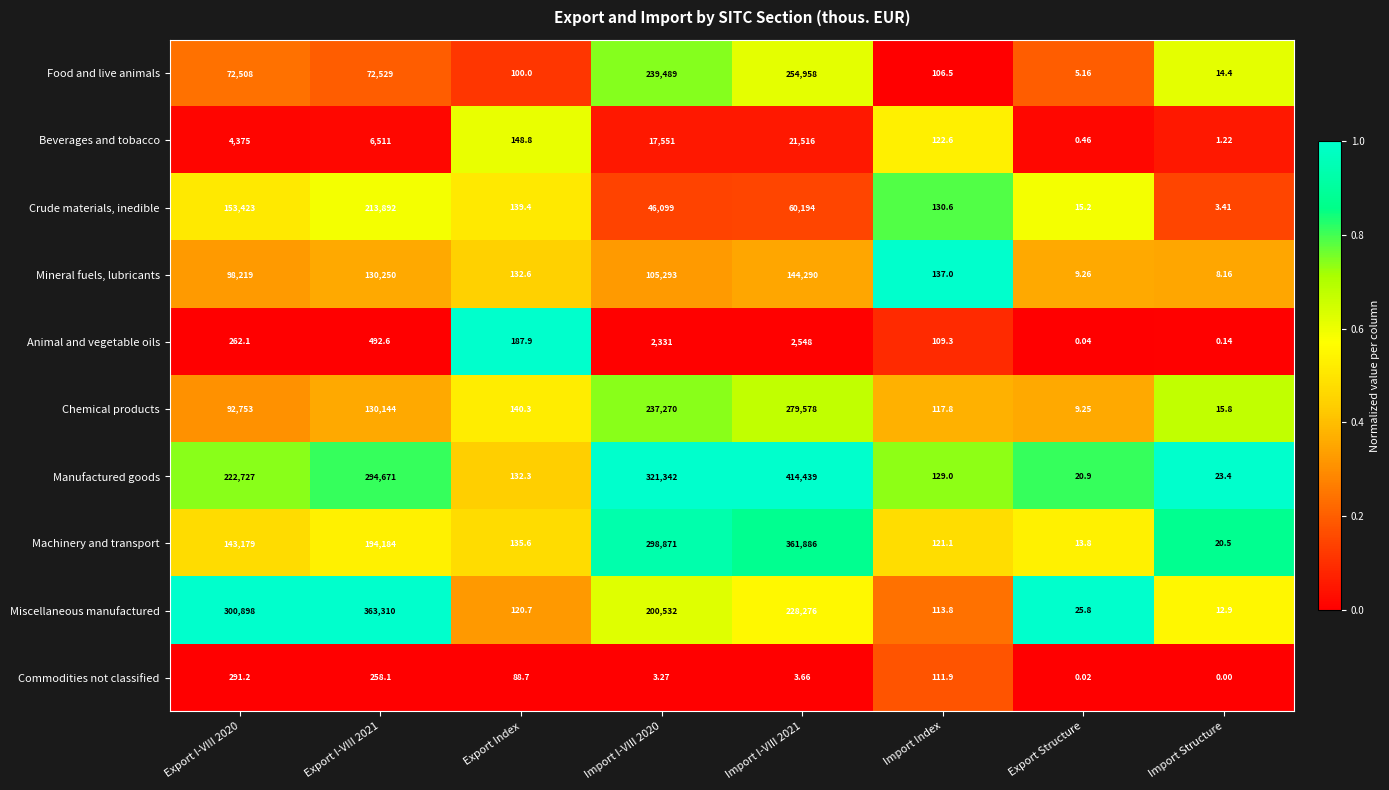

What is the total value across all series at Export Structure?

99.9